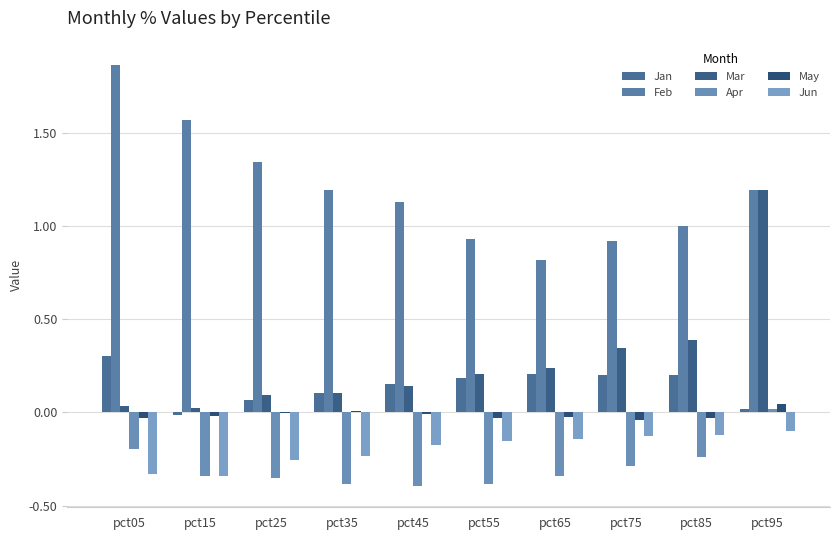

Reading right to left, list all the values displayed in this chart.

Jan: pct95=0.0	pct85=0.2	pct75=0.2	pct65=0.2	pct55=0.2	pct45=0.2	pct35=0.1	pct25=0.1	pct15=-0.0	pct05=0.3
Feb: pct95=1.2	pct85=1.0	pct75=0.9	pct65=0.8	pct55=0.9	pct45=1.1	pct35=1.2	pct25=1.3	pct15=1.6	pct05=1.9
Mar: pct95=1.2	pct85=0.4	pct75=0.3	pct65=0.2	pct55=0.2	pct45=0.1	pct35=0.1	pct25=0.1	pct15=0.0	pct05=0.0
Apr: pct95=0.0	pct85=-0.2	pct75=-0.3	pct65=-0.3	pct55=-0.4	pct45=-0.4	pct35=-0.4	pct25=-0.4	pct15=-0.3	pct05=-0.2
May: pct95=0.0	pct85=-0.0	pct75=-0.0	pct65=-0.0	pct55=-0.0	pct45=-0.0	pct35=0.0	pct25=-0.0	pct15=-0.0	pct05=-0.0
Jun: pct95=-0.1	pct85=-0.1	pct75=-0.1	pct65=-0.1	pct55=-0.2	pct45=-0.2	pct35=-0.2	pct25=-0.3	pct15=-0.3	pct05=-0.3